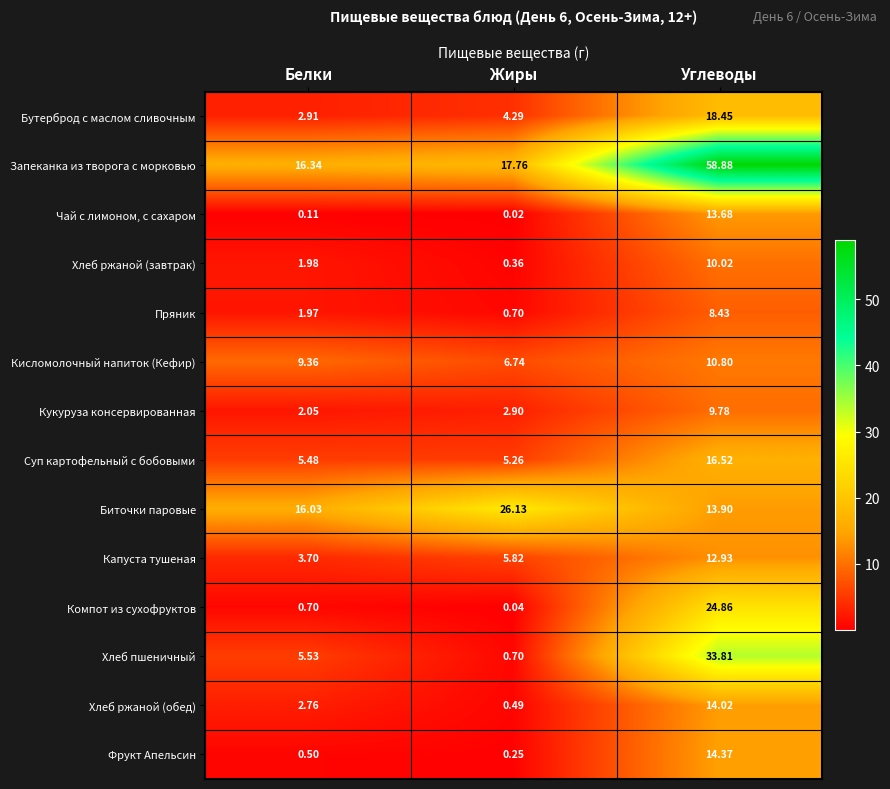

Count the number of data series in this chart.

14